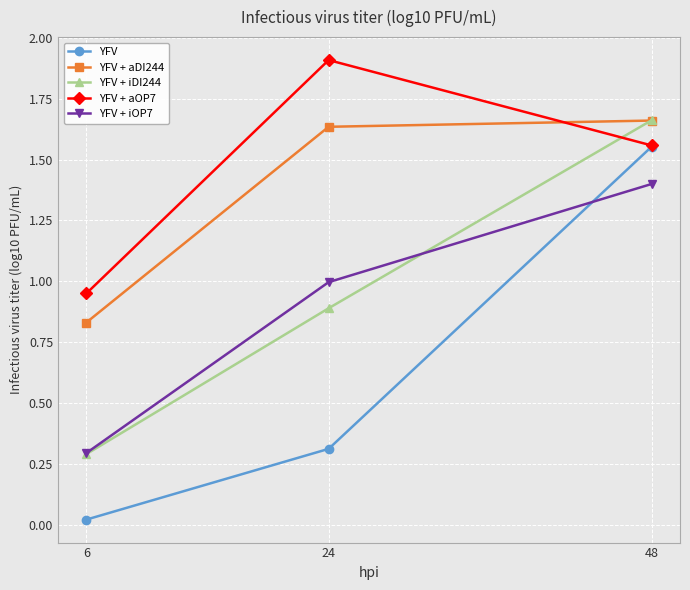

At which category is the sum across all series the highest?

48